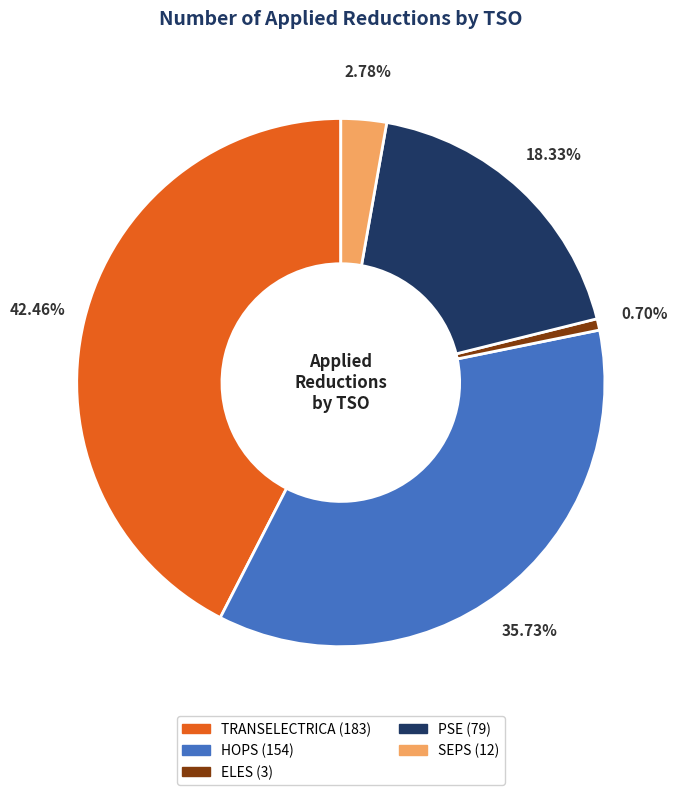

Which slice is the smallest?

ELES